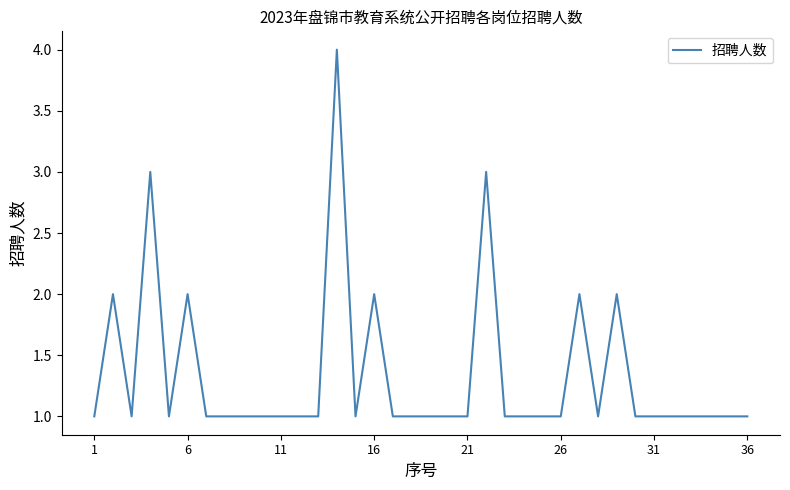

What is the maximum value shown in the chart?

4